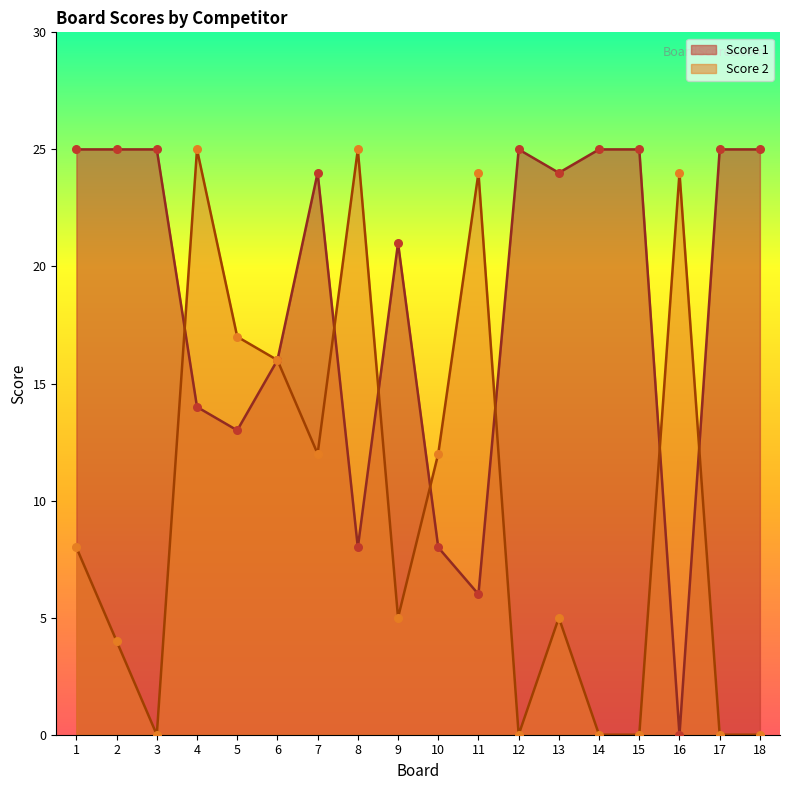

At how many categories does at least one series exceed 20?

15